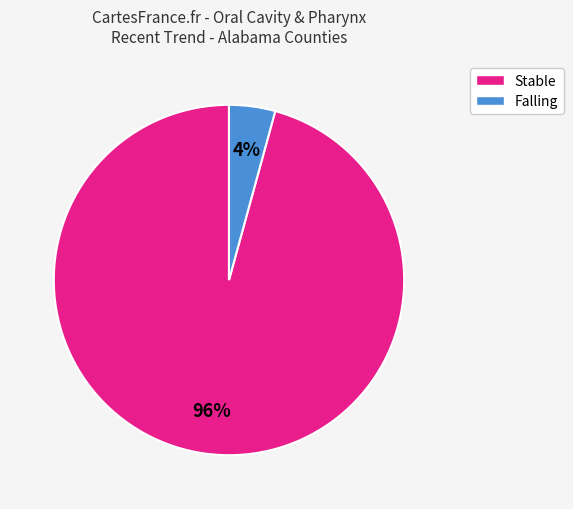

Does Stable represent more than half of the total?

Yes